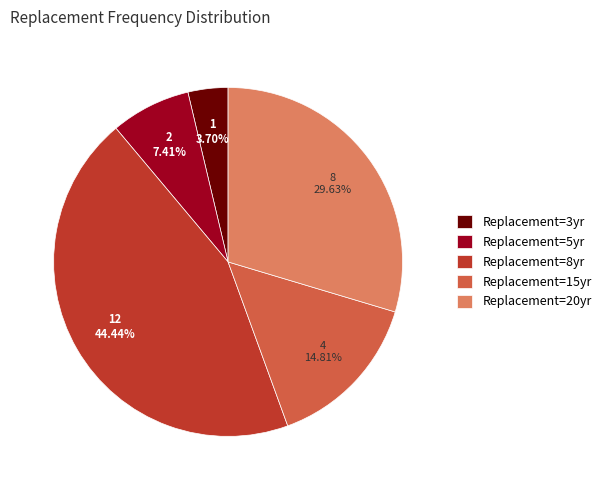

Between Replacement=3yr and Replacement=8yr, which is larger?

Replacement=8yr